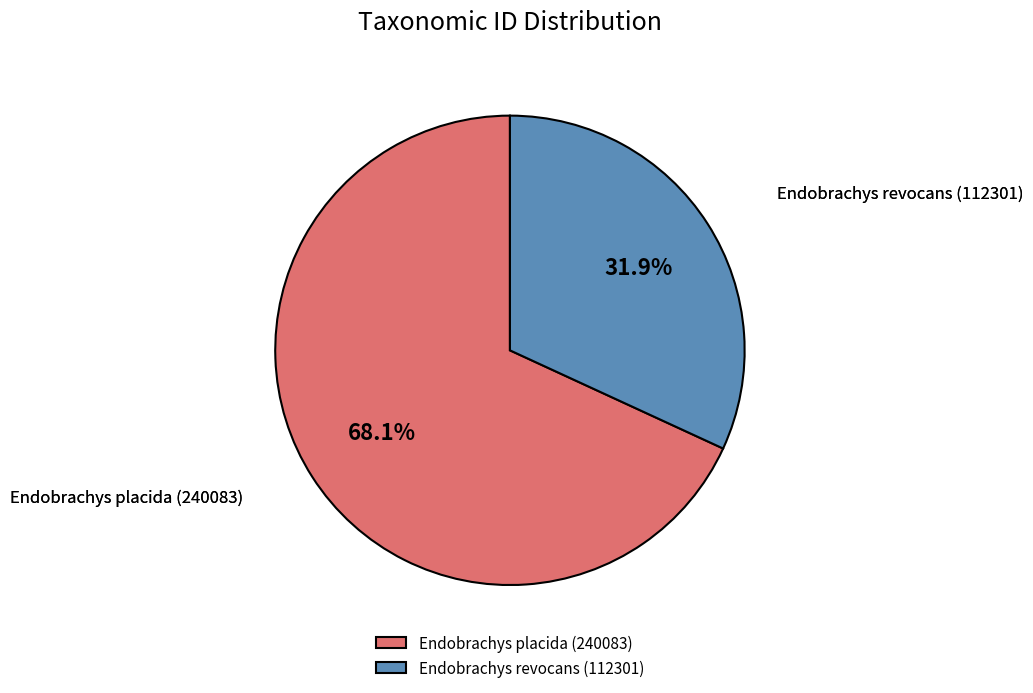

Count the number of slices in the pie.

2